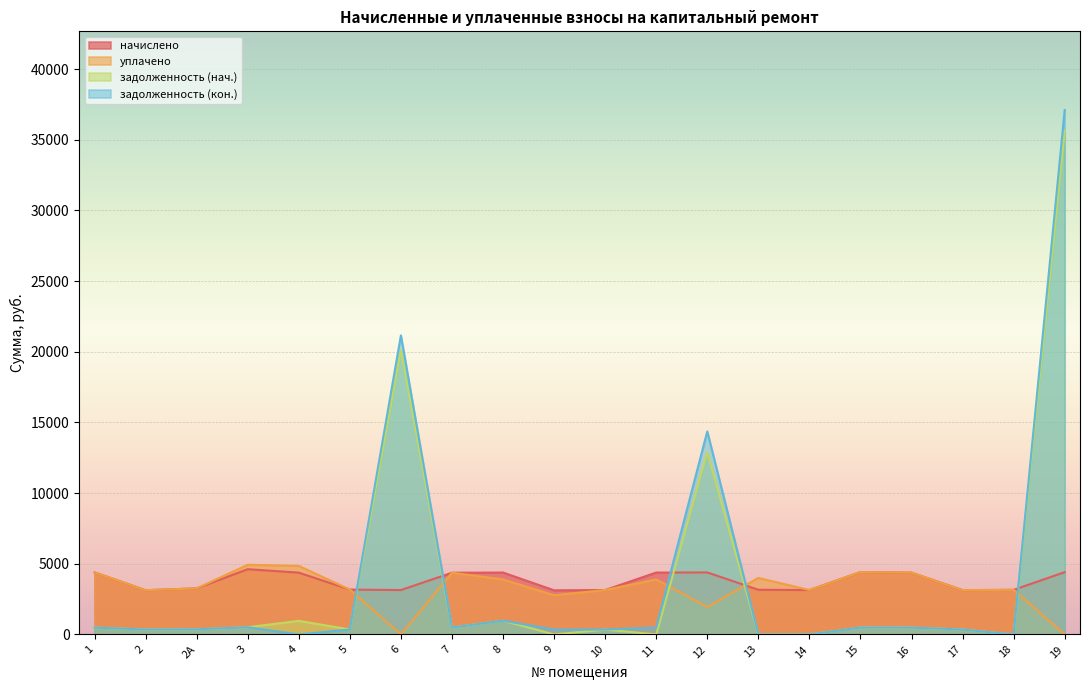

True or false: задолженность (кон.) and задолженность (нач.) cross at least once.

False